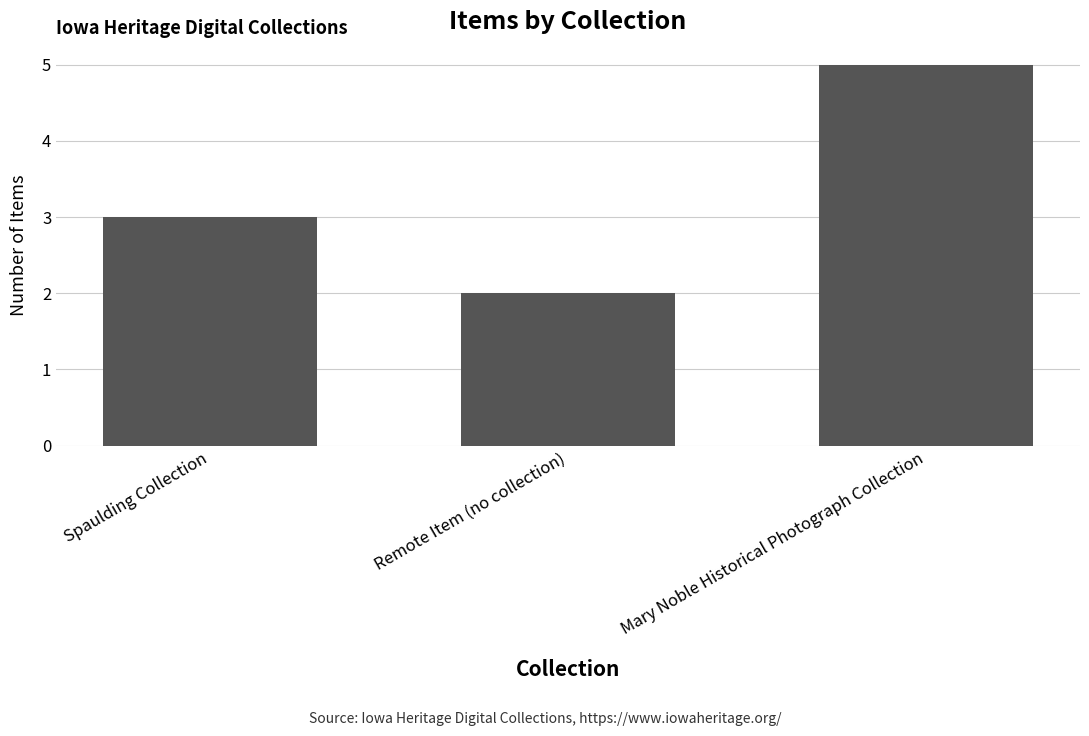

The value at Spaulding Collection is 1. True or false?

False